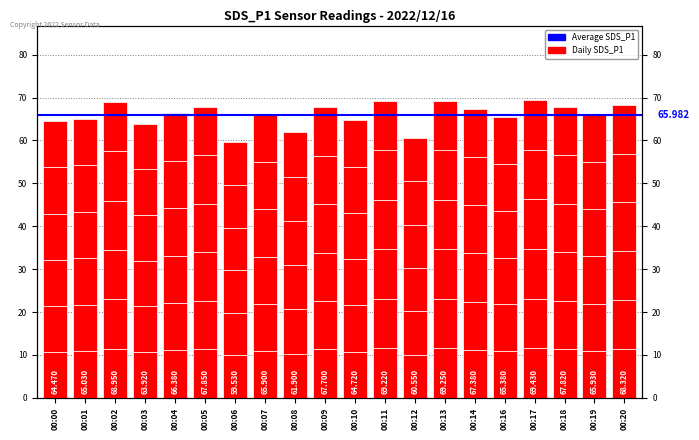

List the labels in order of value, smallest first.

00:06, 00:12, 00:08, 00:03, 00:00, 00:10, 00:01, 00:16, 00:07, 00:19, 00:04, 00:14, 00:09, 00:18, 00:05, 00:20, 00:02, 00:11, 00:13, 00:17